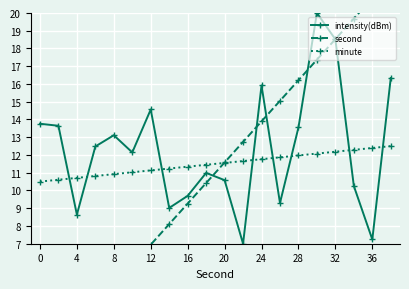

How many intersections are there between intensity(dBm) and minute?

8